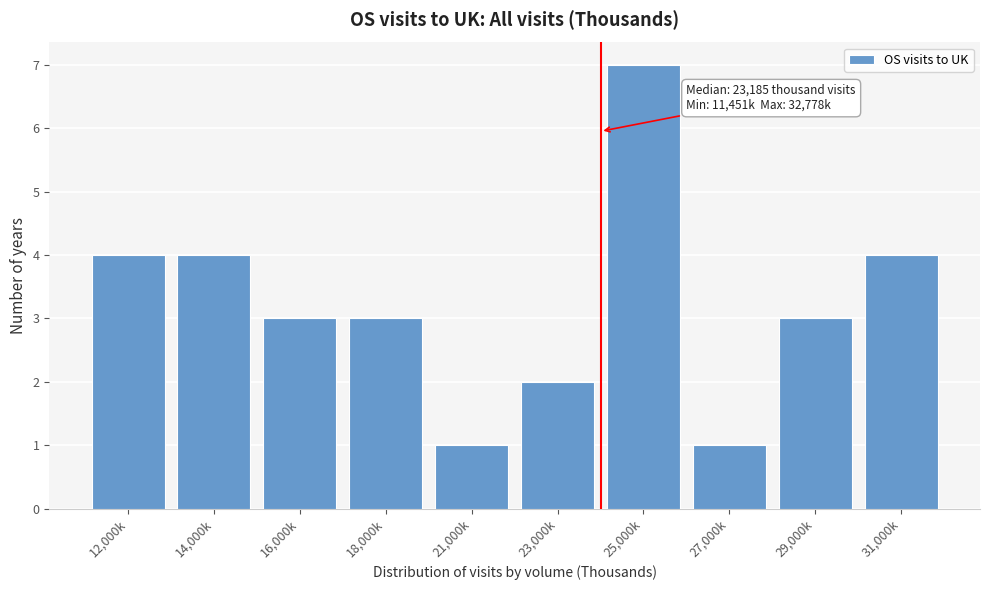

Reading left to right, transcribe all the data shown in this chart.

12,000k=4	14,000k=4	16,000k=3	18,000k=3	21,000k=1	23,000k=2	25,000k=7	27,000k=1	29,000k=3	31,000k=4